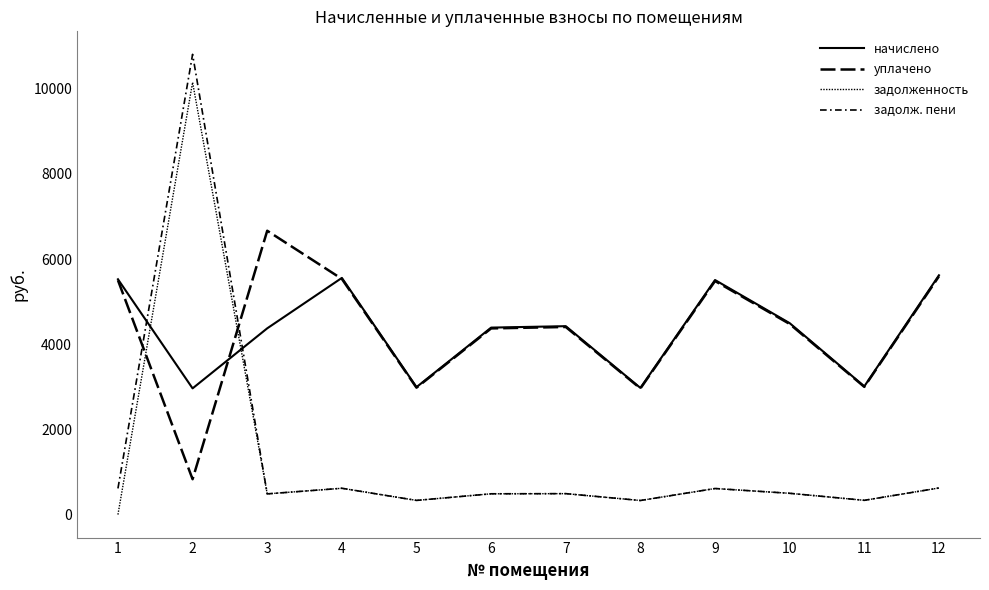

Rank the series by their maximum value, from lowest to highest.

начислено, уплачено, задолженность, задолж. пени